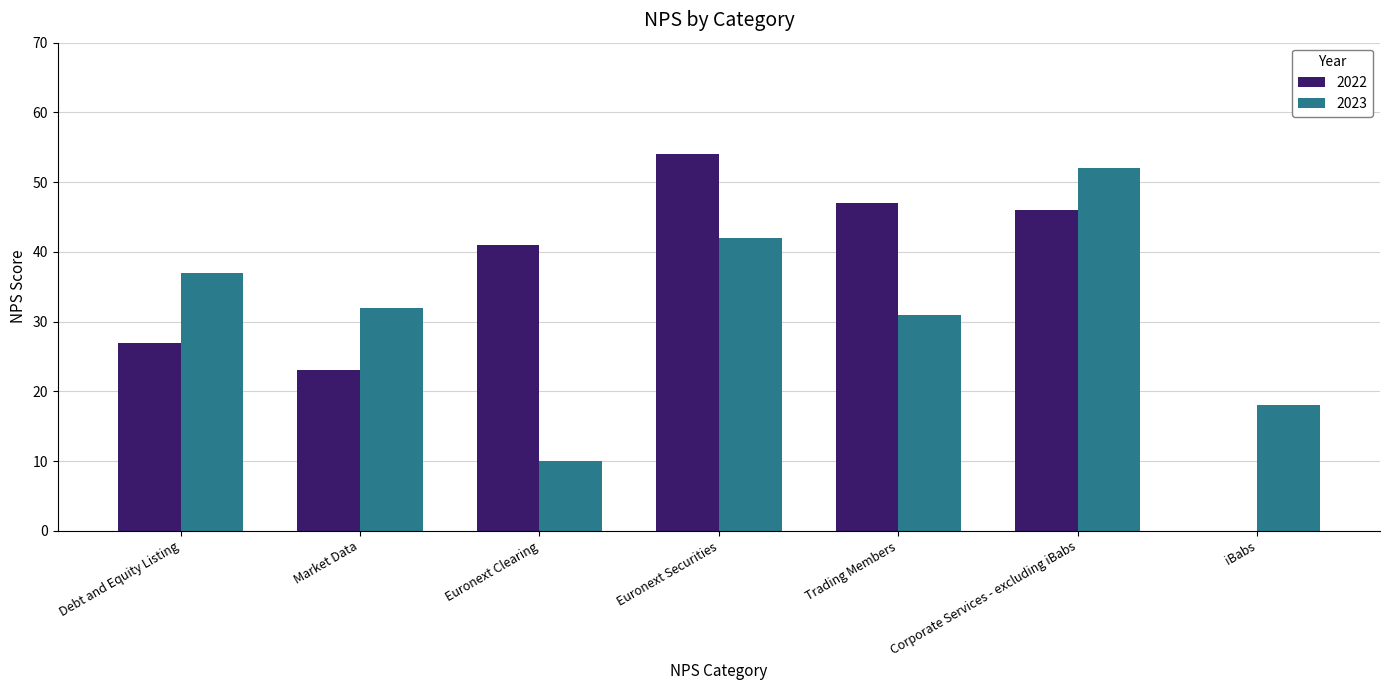

Count the number of data series in this chart.

2